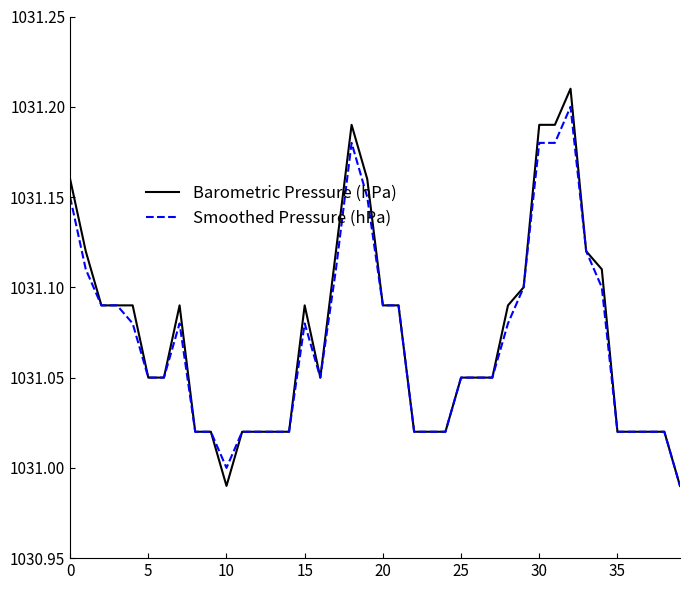

Which series has the largest range (max minus min)?

Barometric Pressure (hPa)